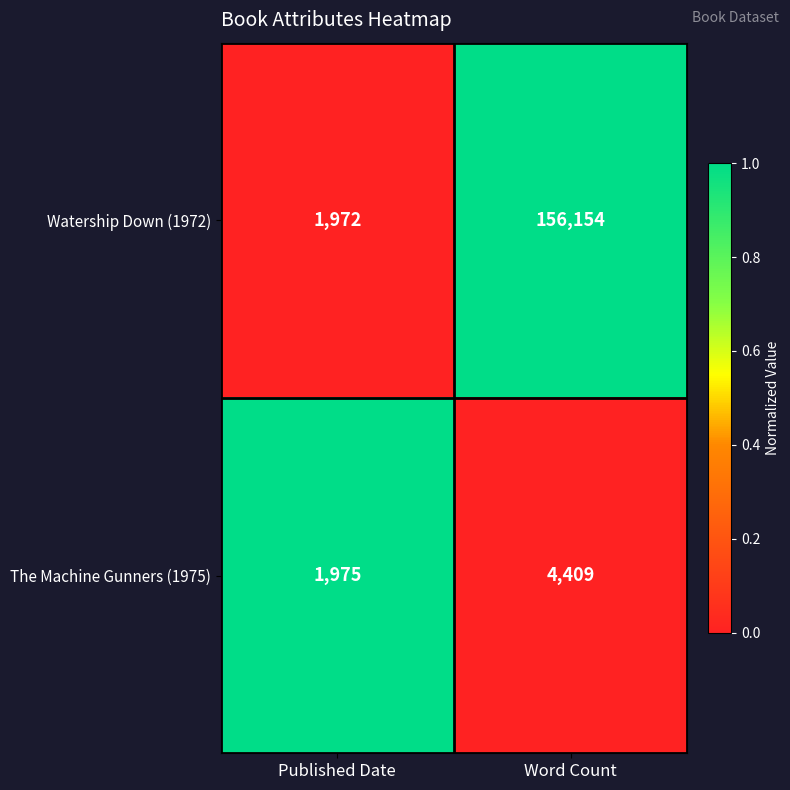

What is the total value across all series at Word Count?

160563